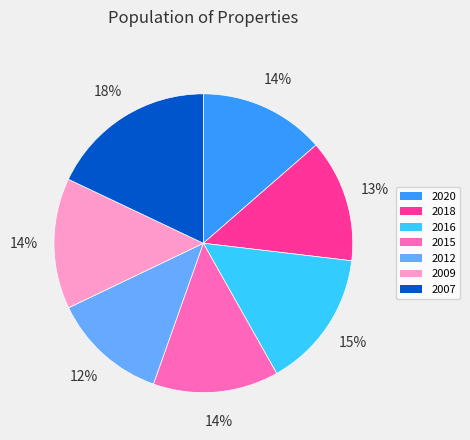

What is the smallest slice in the pie chart?

2012